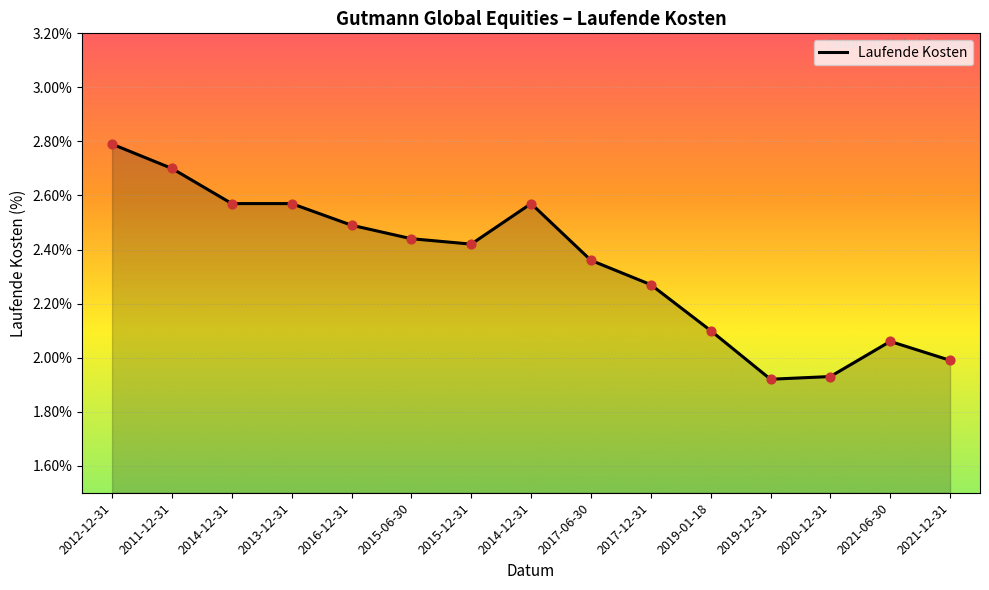

Which has a higher value, 2021-06-30 or 2020-12-31?

2021-06-30